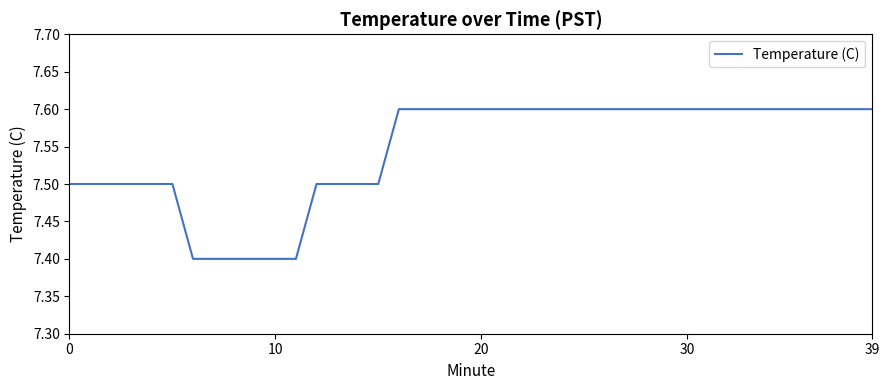

What is the minimum value shown in the chart?

7.4